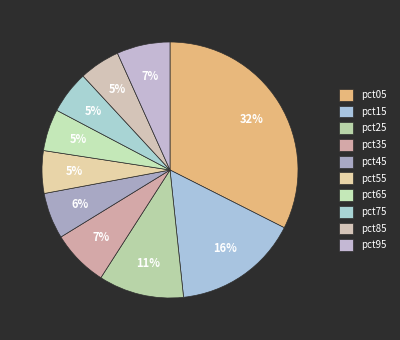

What is the largest slice in the pie chart?

pct05